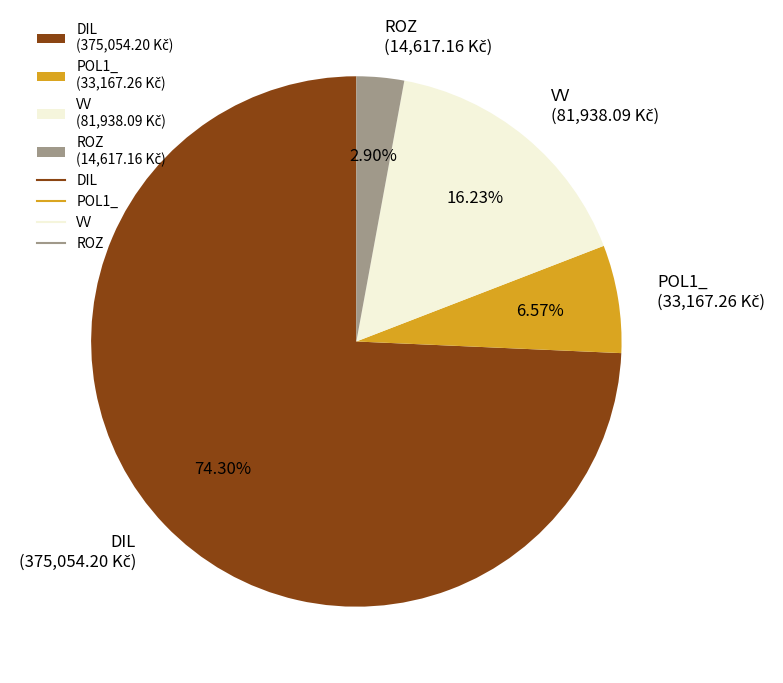

Rank the categories by value from highest to lowest.

DIL, VV, POL1_, ROZ